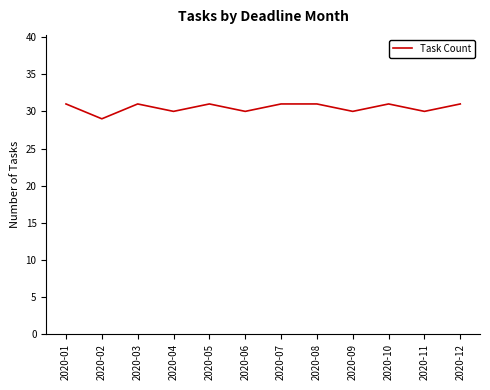

What is the ratio of the value at 2020-01 to the value at 2020-03?

1.0